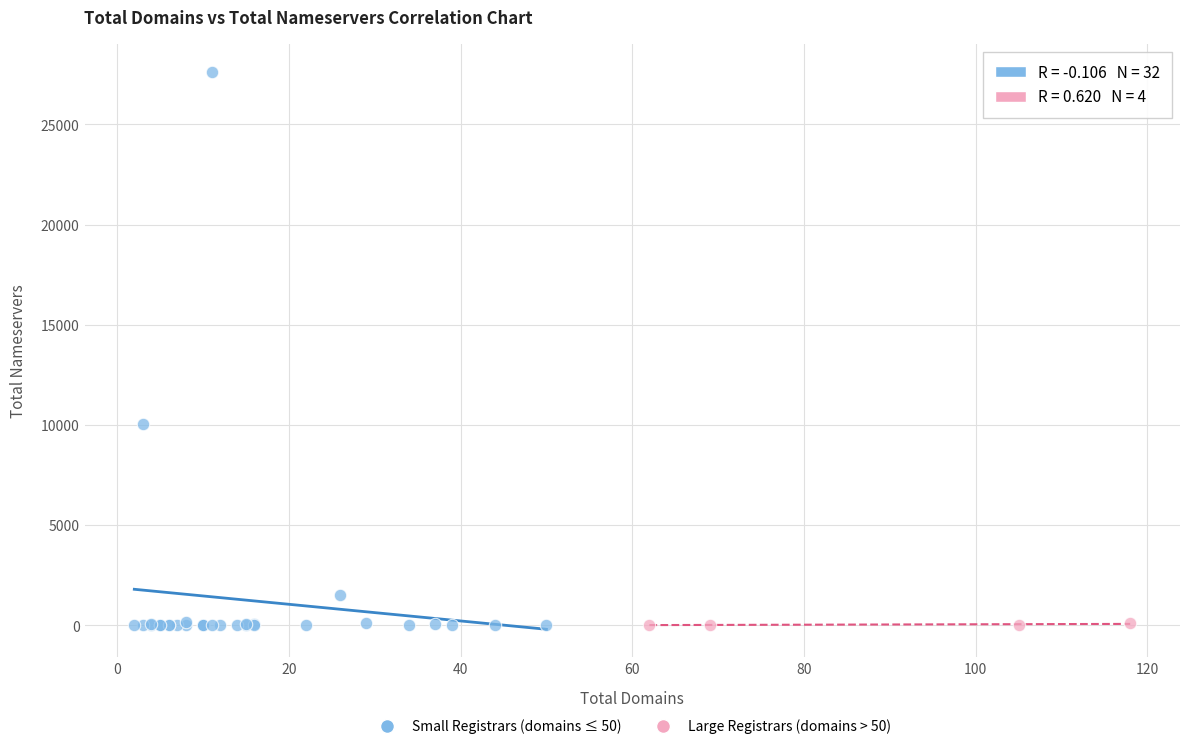

Which series has the largest Y range (max minus min)?

Small Registrars (domains ≤ 50)